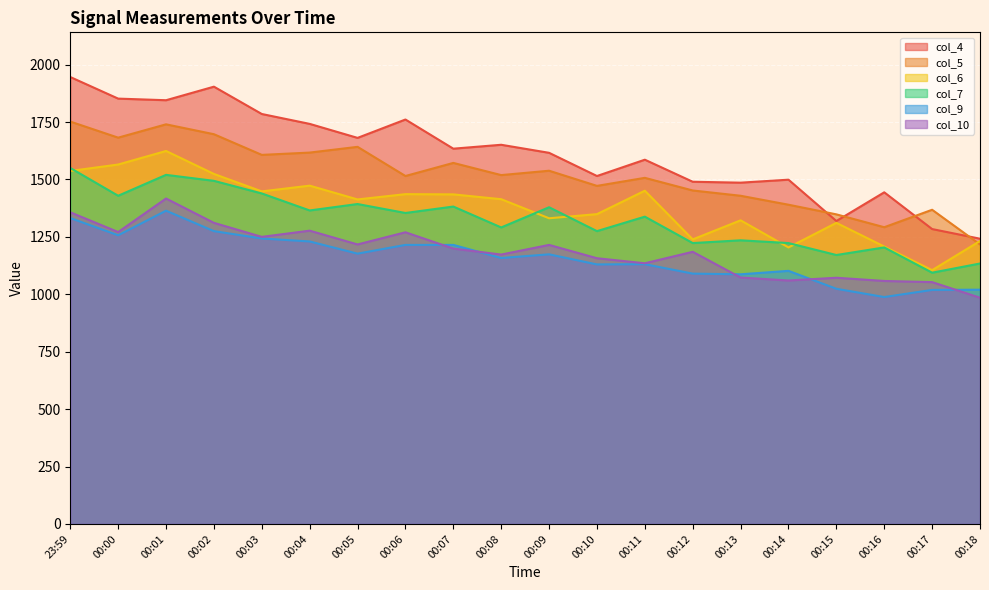

What position from the left is 00:02?

4